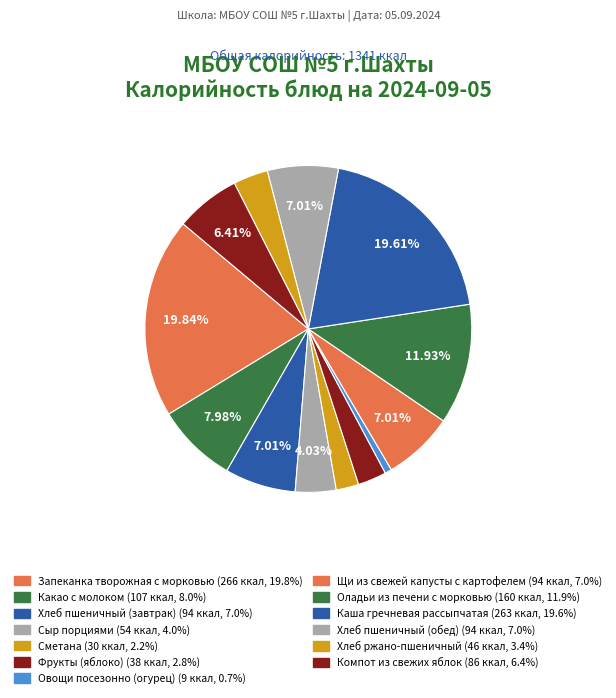

To the nearest percent, what is the difference between the largest and smallest slice percentages?

19%